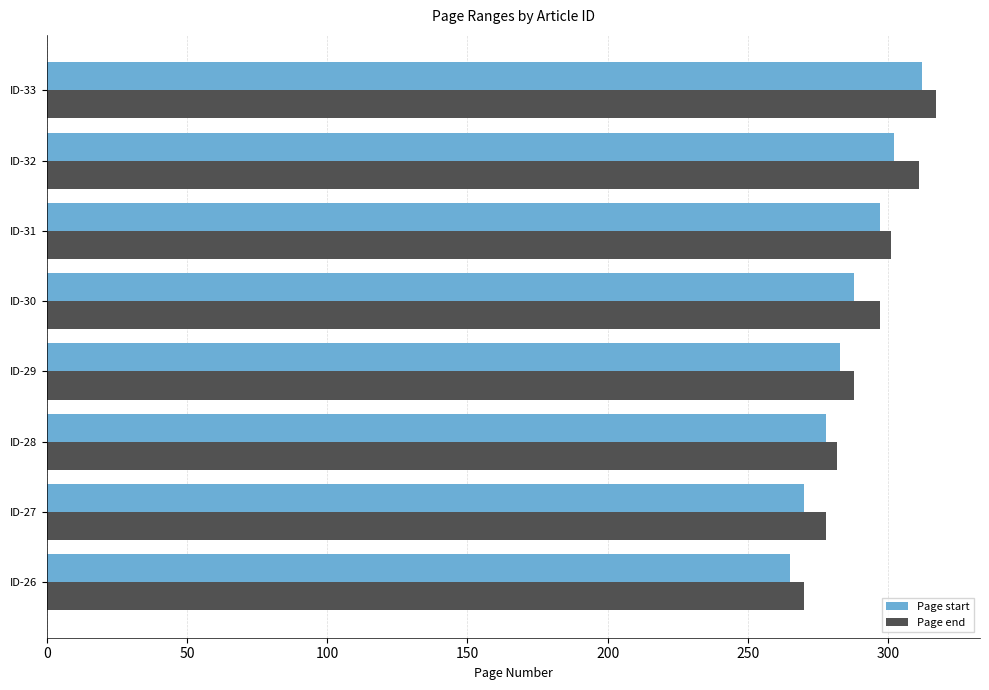

What is the minimum value shown in the chart?

265